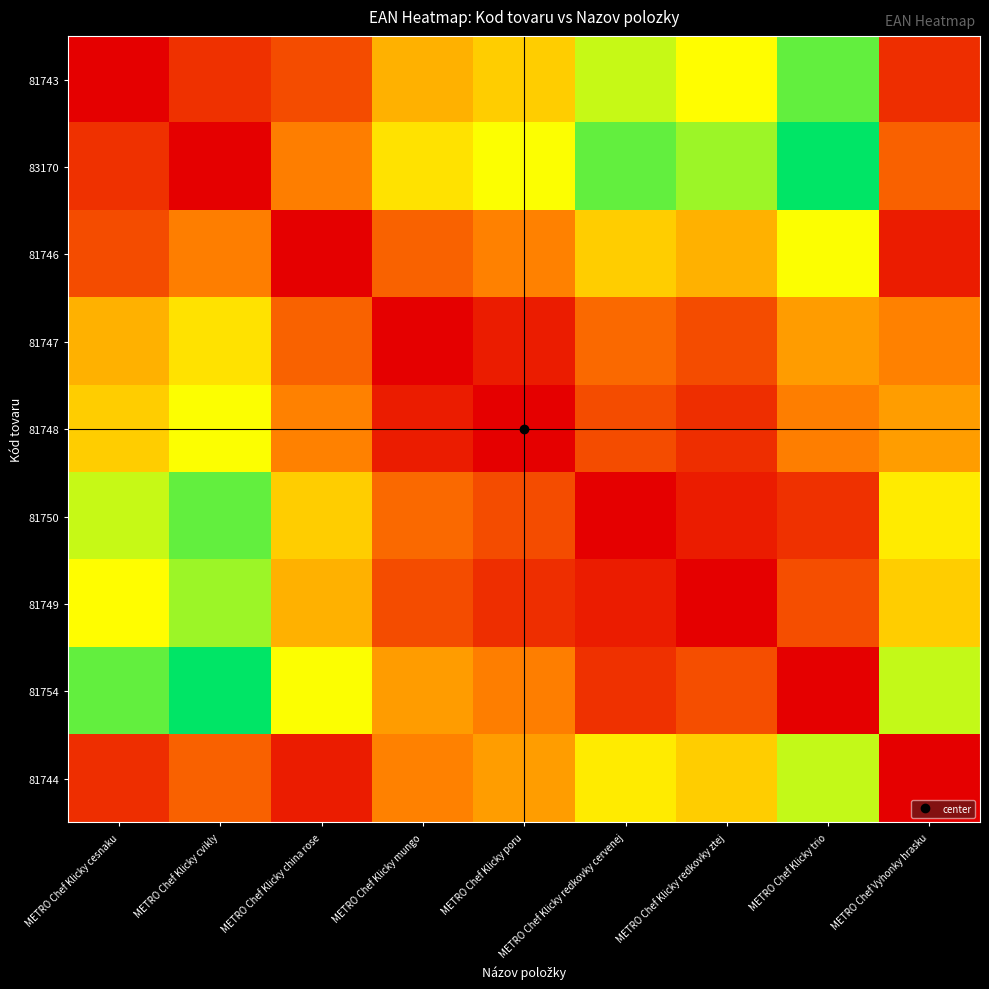

Which series has the largest range (max minus min)?

83170